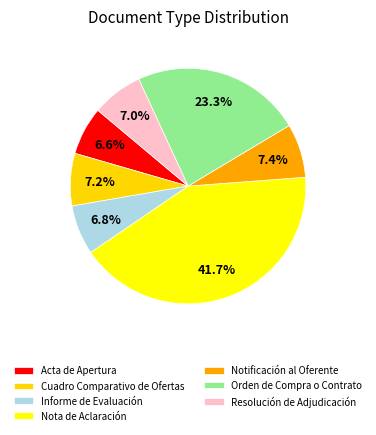

Is there a majority slice in this chart?

No